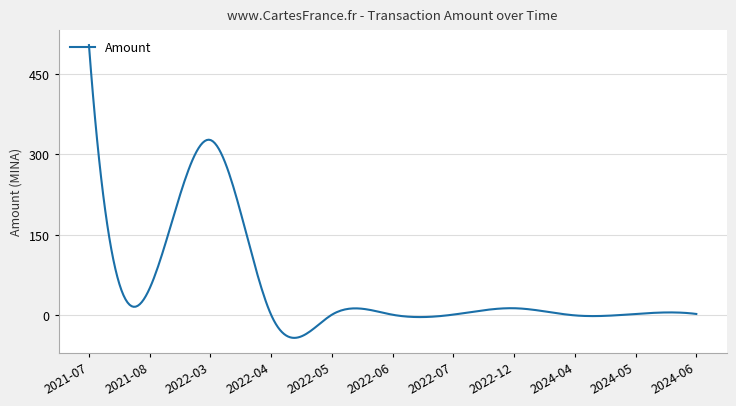

What is the maximum value shown in the chart?

504.0